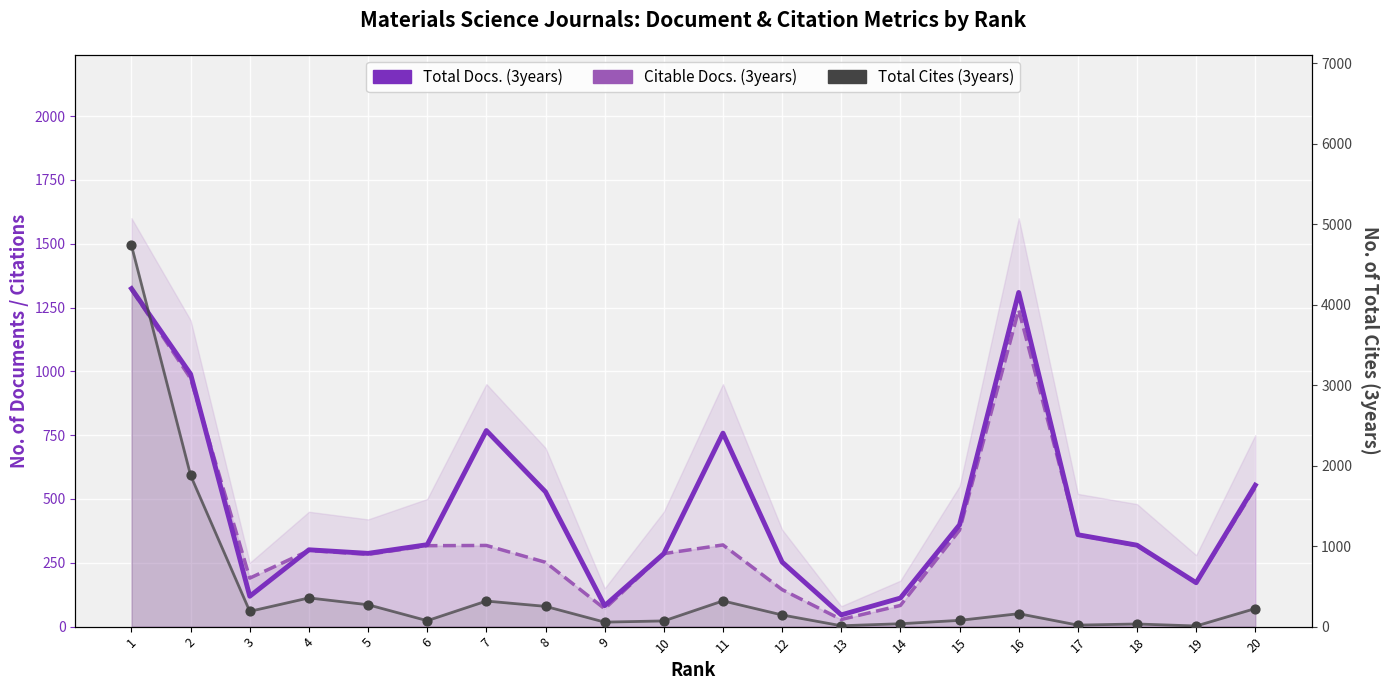

At how many categories does at least one series exceed 1977?

1